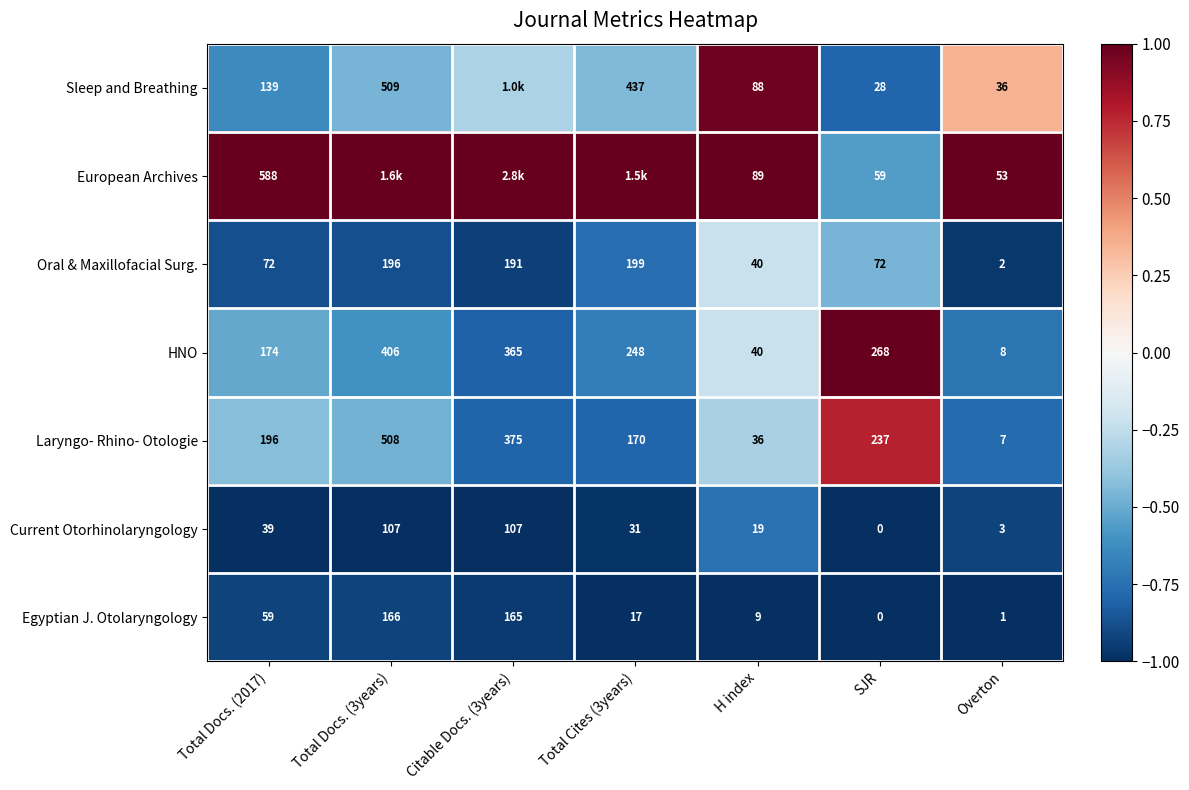

Is the value of European Archives at SJR greater than the value of Egyptian J. Otolaryngology at Total Cites (3years)?

Yes